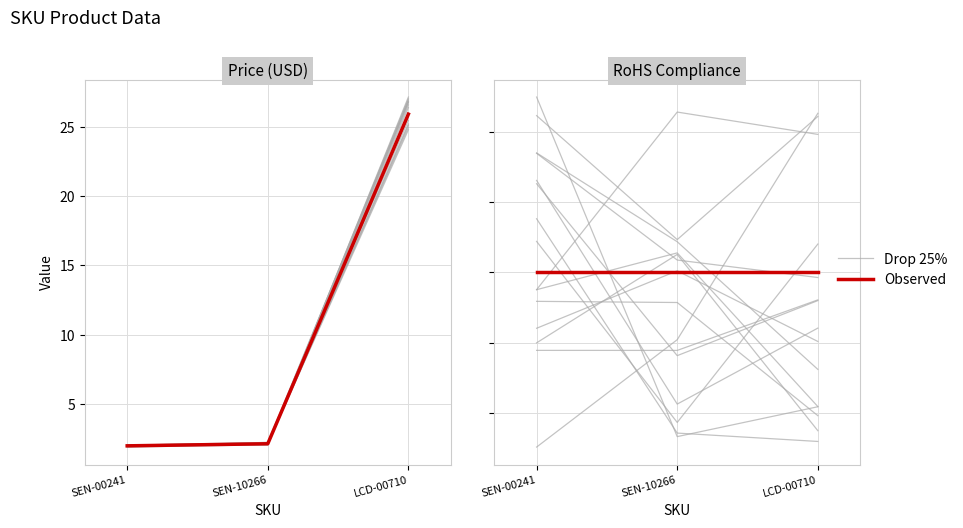

Between SEN-00241 and SEN-10266, which is larger?

SEN-00241